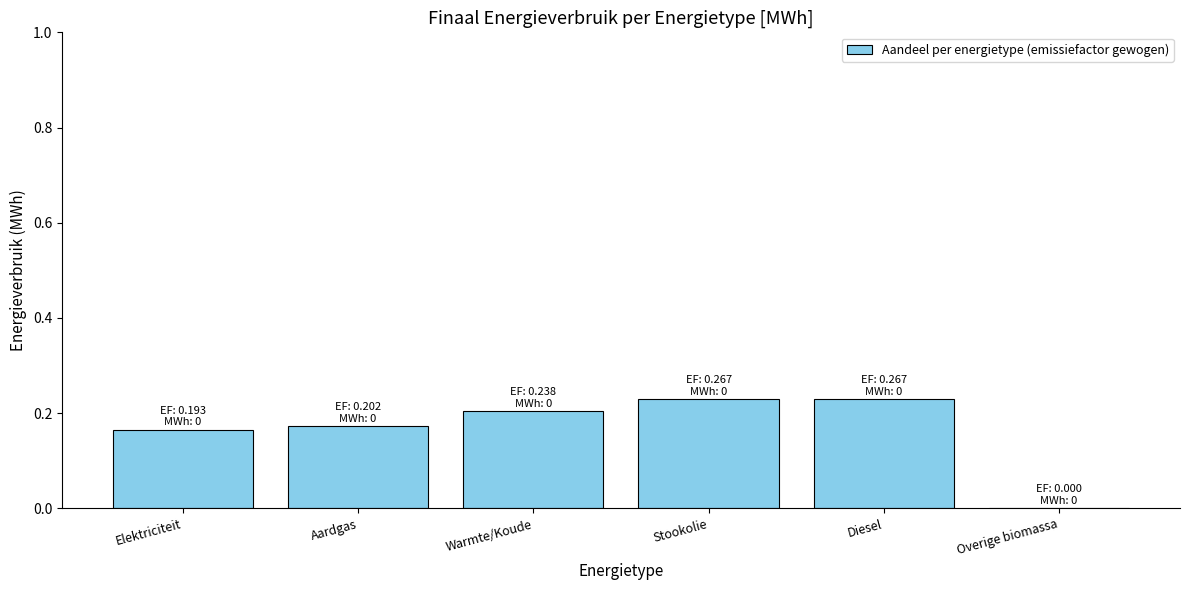

Is it true that the value at Warmte/Koude is 0.4?

False